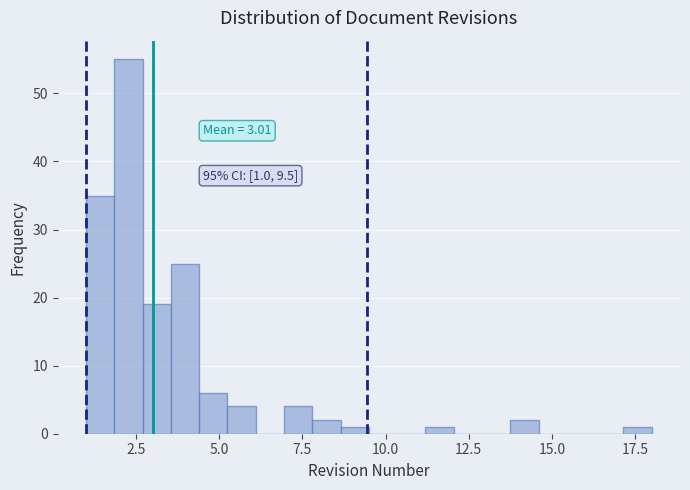

Read against the x-axis, roughly where is the centre of the tallest bar?

2.5